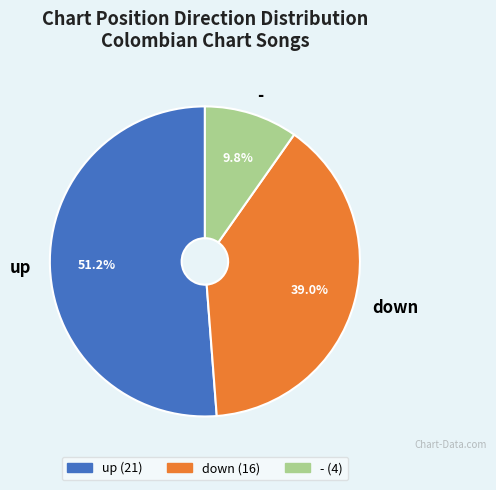

What is the ratio of the value at - to the value at up?

0.2